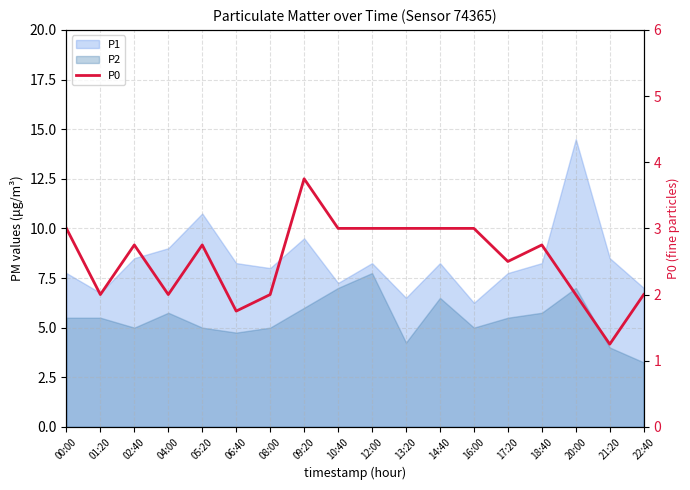

At which category does the data reach its first local peak?

02:40